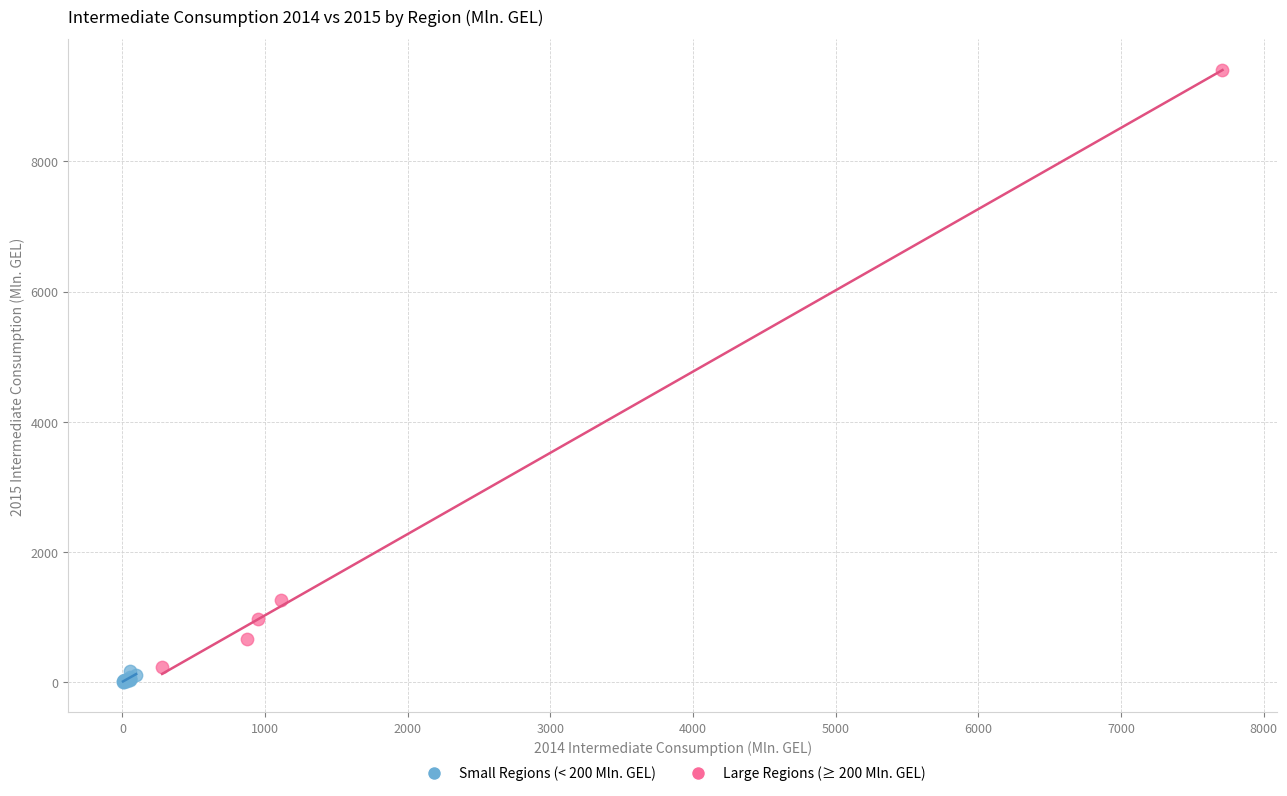

Which series has the widest spread of Y values?

Large Regions (≥ 200 Mln. GEL)